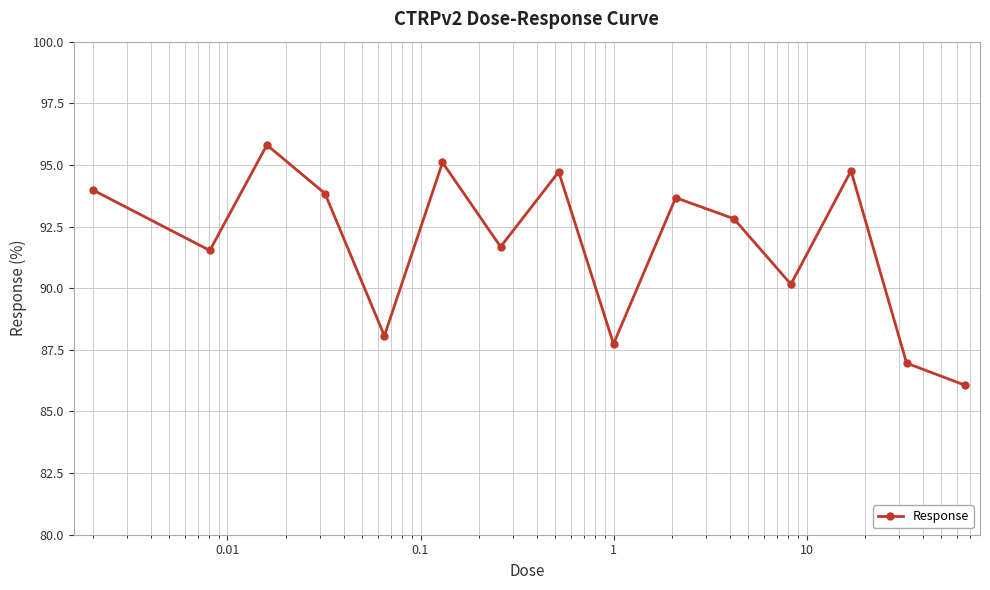

What is the value of the 14th point from the left?

87.0